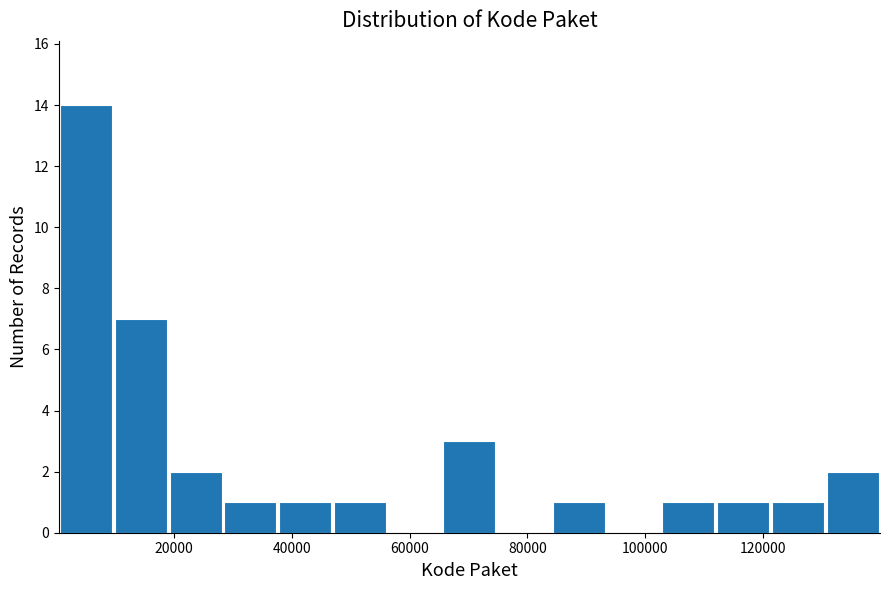

Reading left to right, transcribe this chart: for each bar, give the range it covers on the x-axis and its height. Neither the bar edges nor the heights are printed on the chart, so give them approximately, as read against the axes.

0 to 10000: 14
10000 to 20000: 7
20000 to 28000: 2
28000 to 38000: 1
38000 to 46000: 1
46000 to 56000: 1
56000 to 66000: 0
66000 to 74000: 3
74000 to 84000: 0
84000 to 94000: 1
94000 to 102000: 0
102000 to 112000: 1
112000 to 122000: 1
122000 to 130000: 1
130000 to 140000: 2